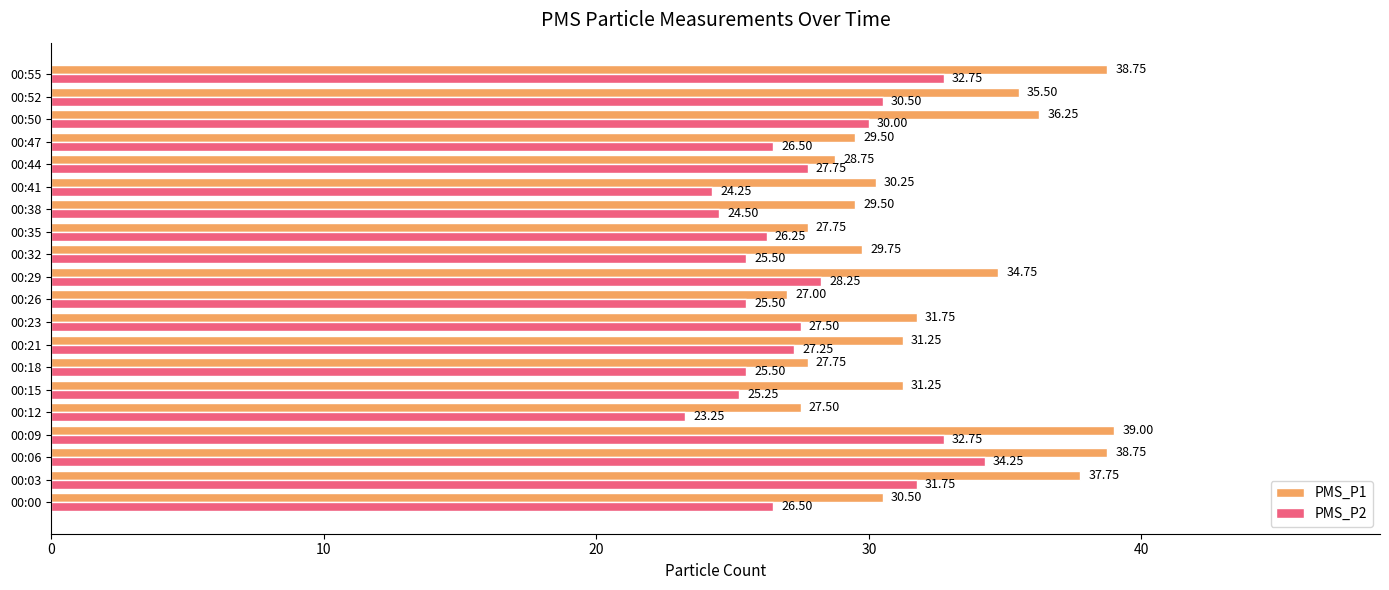

What is the average value of the PMS_P1 series?

32.2